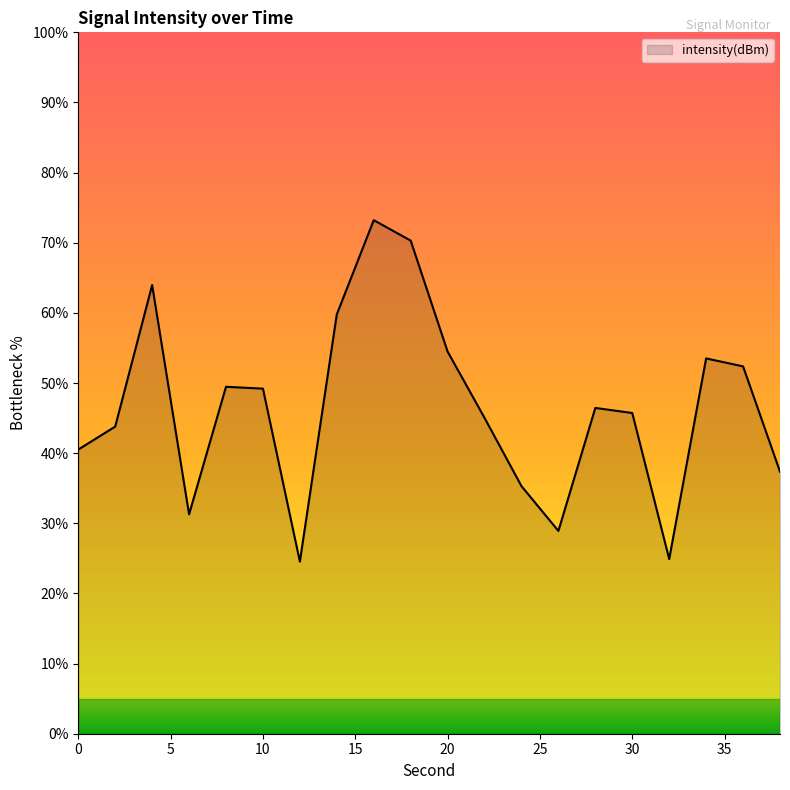

What is the difference between the maximum and minimum values?

48.7